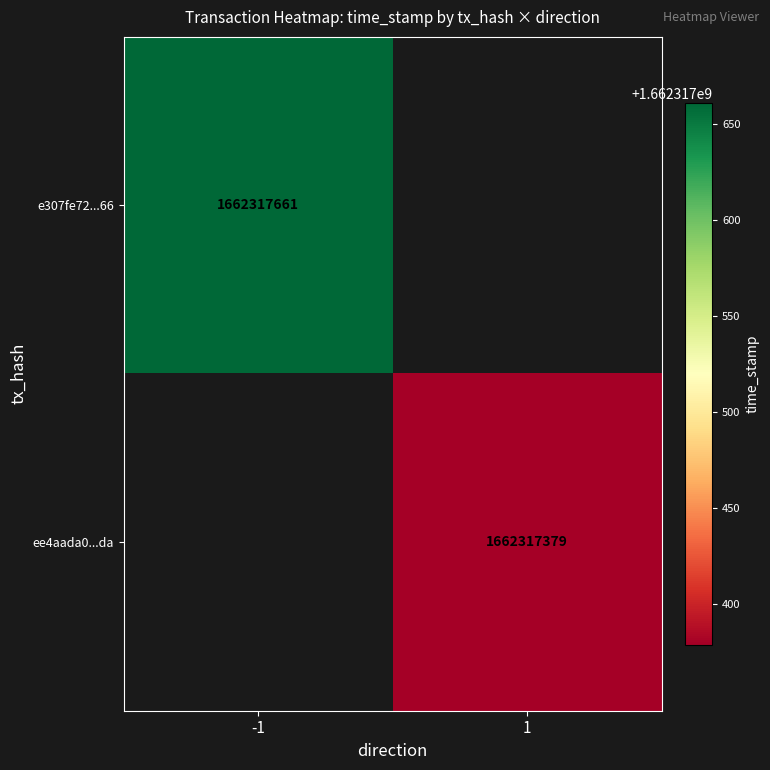

The ee4aada09cf3a473262ad2a70af87f5cdf952da series shows 0 at 0. True or false?

False